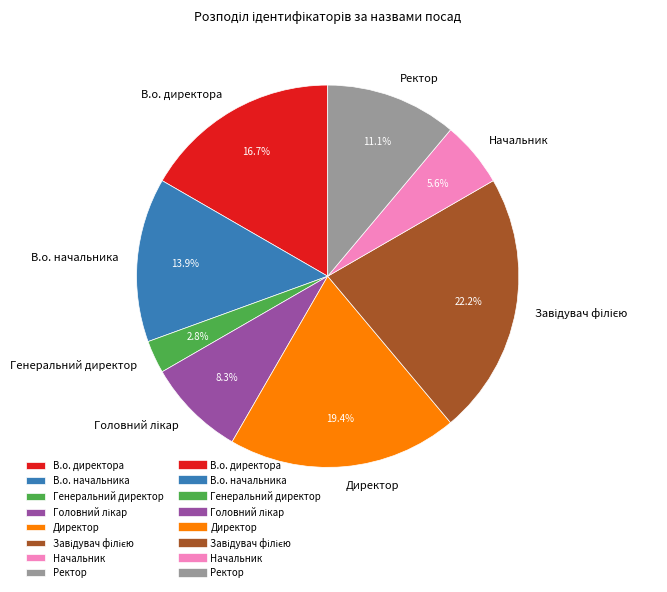

To the nearest percent, what is the difference between the В.о. директора and Директор slice percentages?

3%